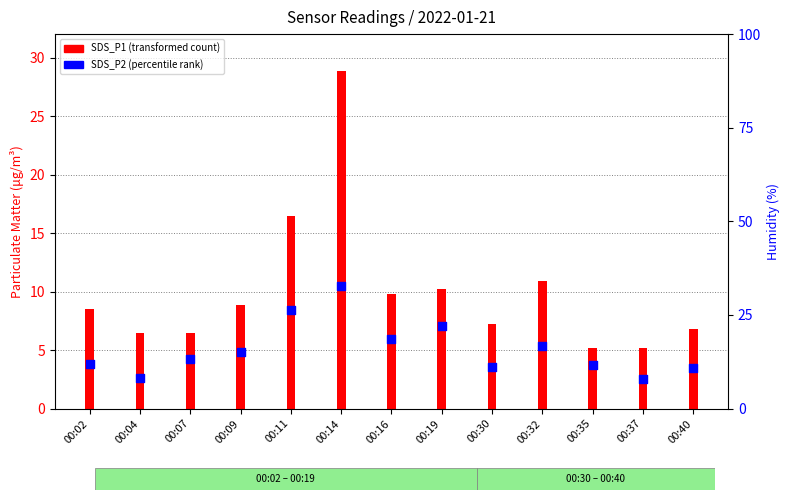

Between 00:11 and 00:09, which is larger?

00:11